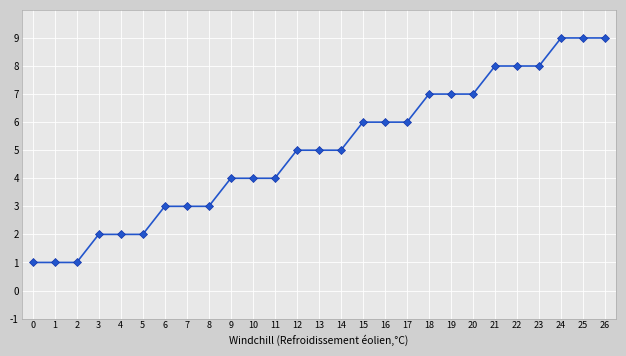

What is the approximate value at 6?

3